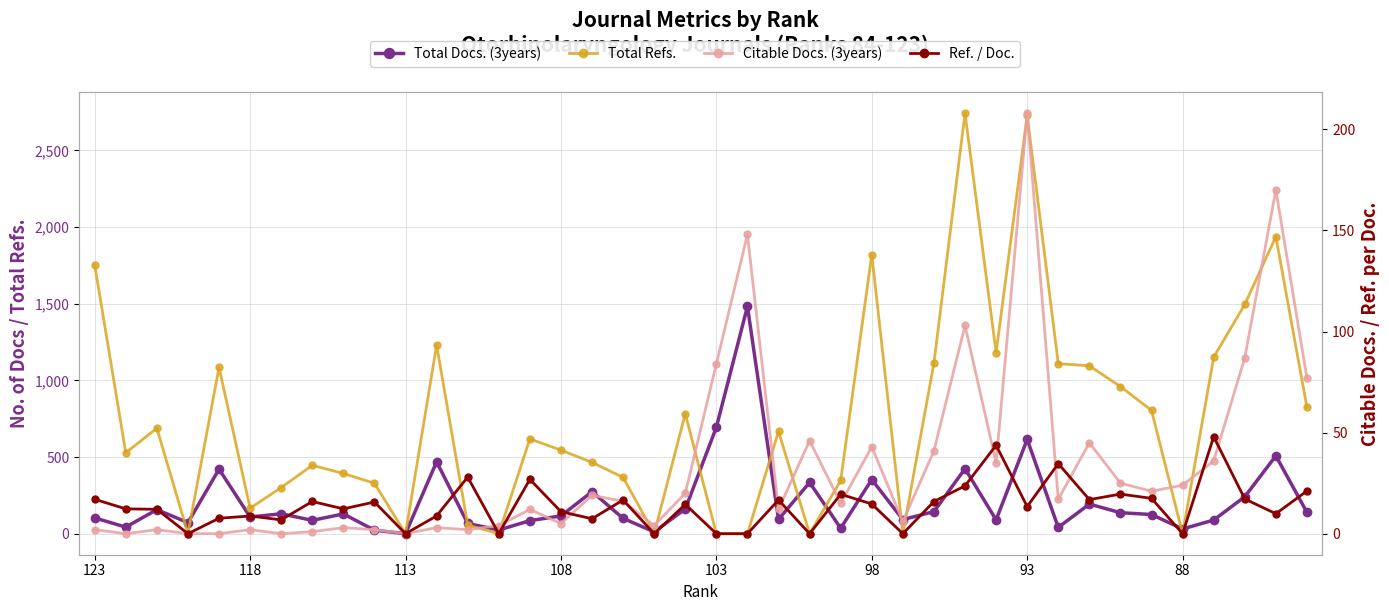

How many interior local valleys does the Total Docs. (3years) series have?

13